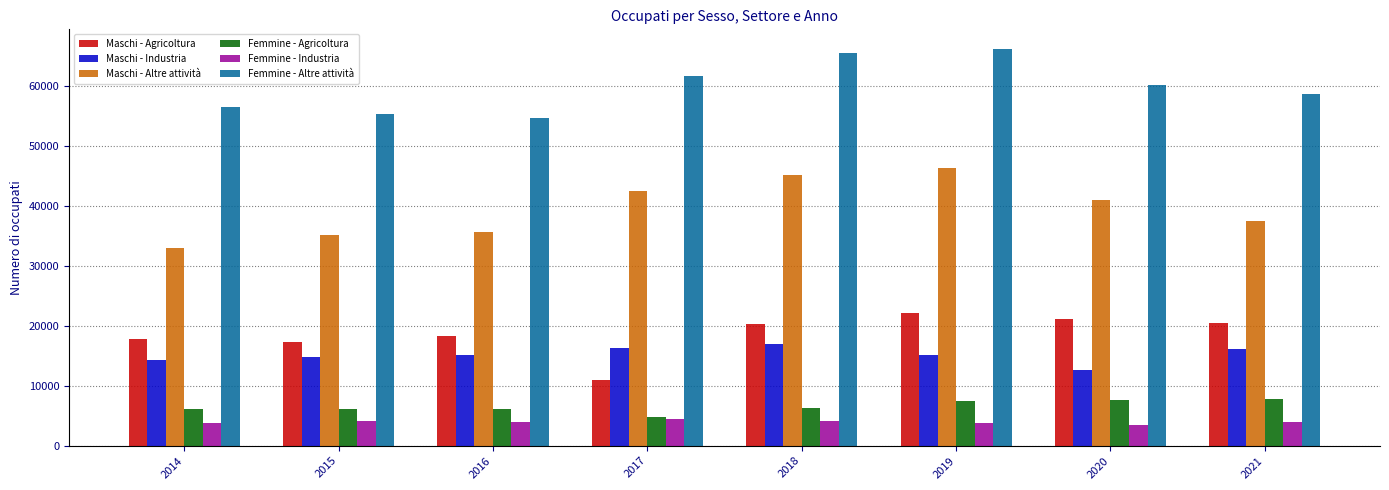

How many data points does each series have?

8